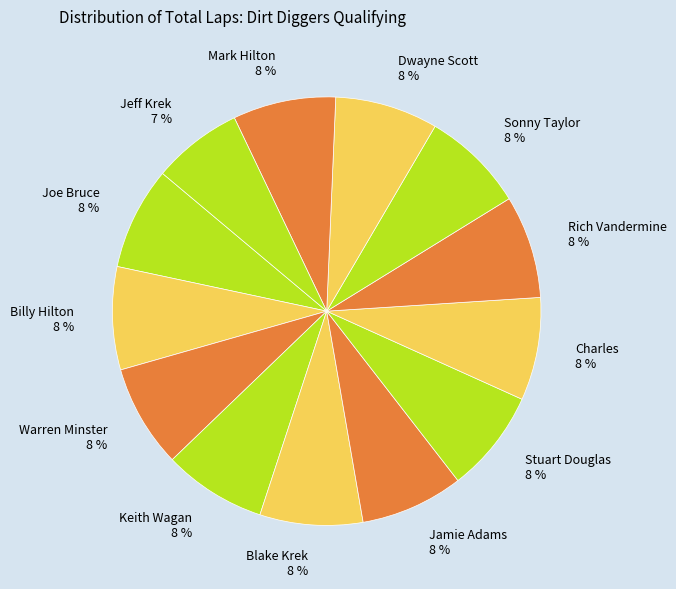

Is Mark Hilton the majority of the pie?

No